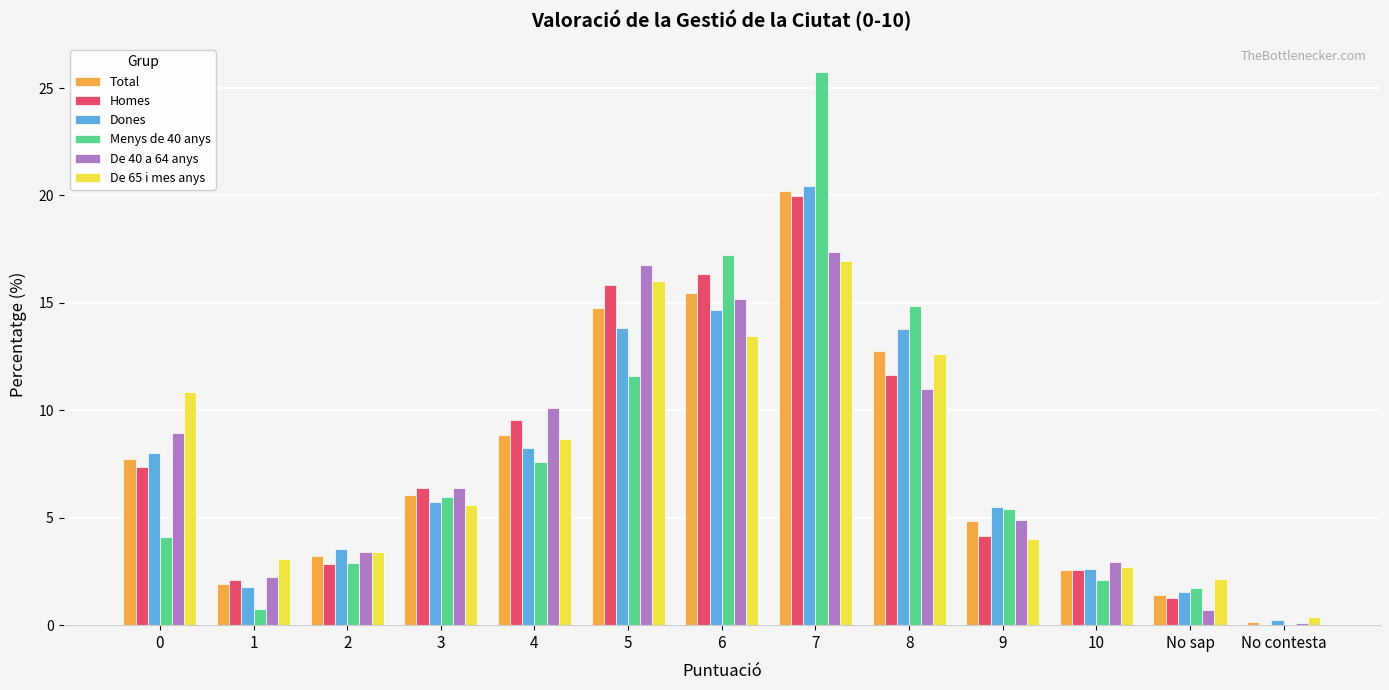

Where is Homes nearest to the value 9?

4